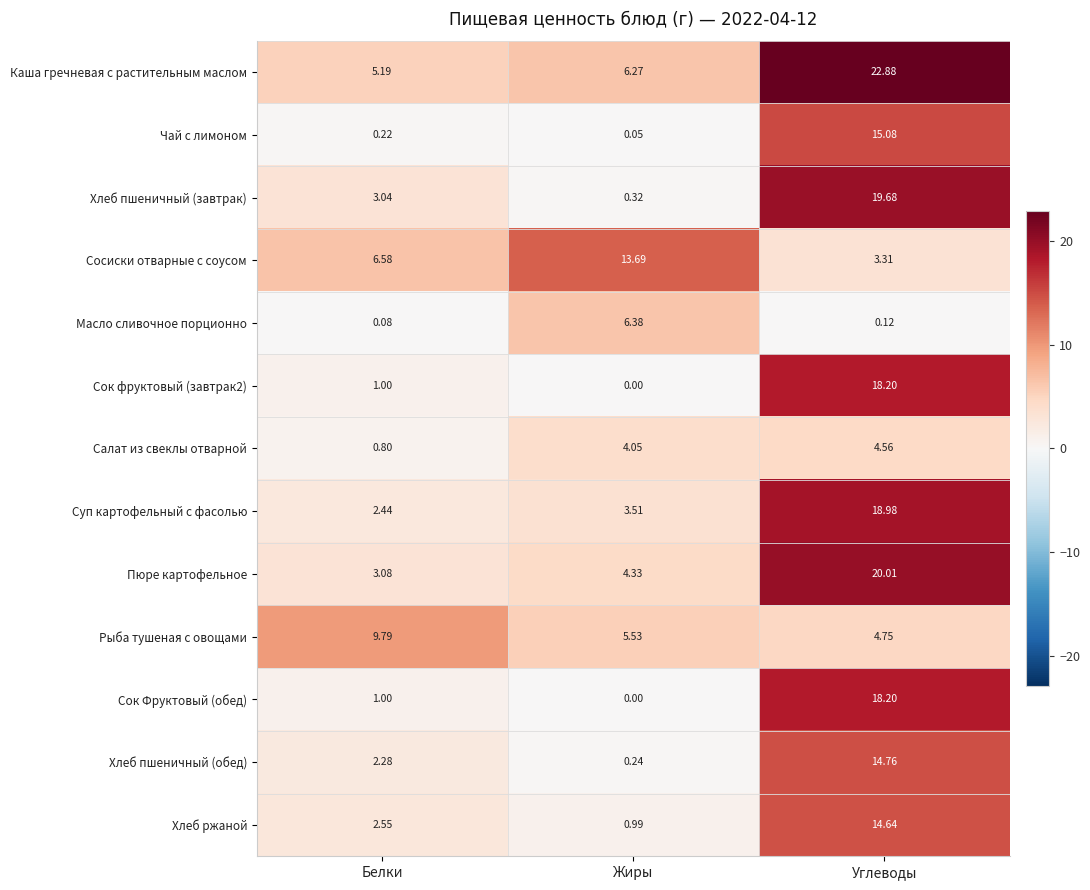

Which category has the lowest value in the Каша гречневая с растительным маслом series?

Белки